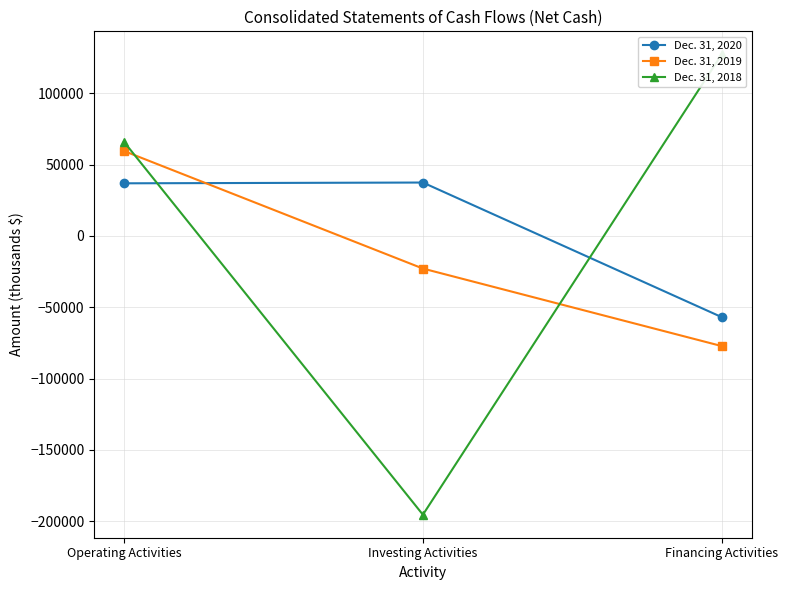

Reading left to right, transcribe all the data shown in this chart.

Dec. 31, 2020: 36896	37439	-56905
Dec. 31, 2019: 59526	-22849	-77189
Dec. 31, 2018: 65907	-195375	127283